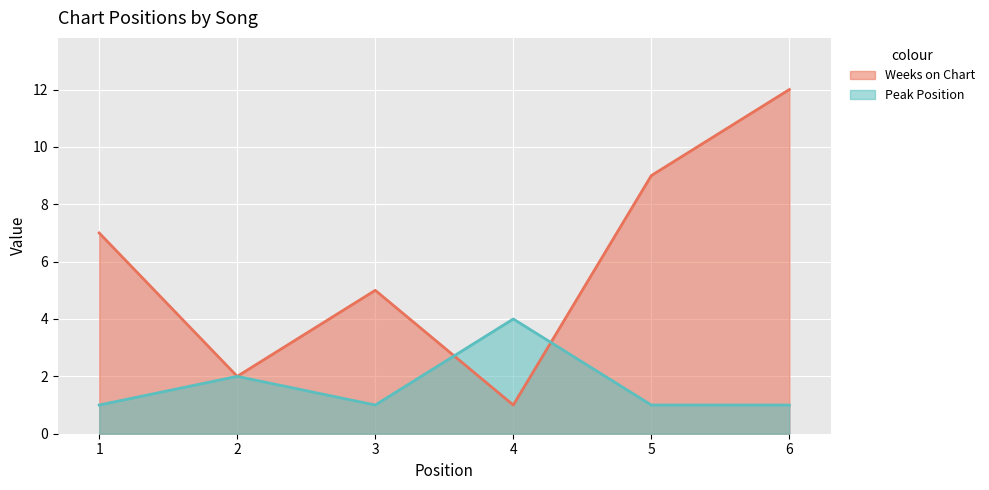

Rank the categories by Weeks on Chart value from highest to lowest.

6, 5, 1, 3, 2, 4